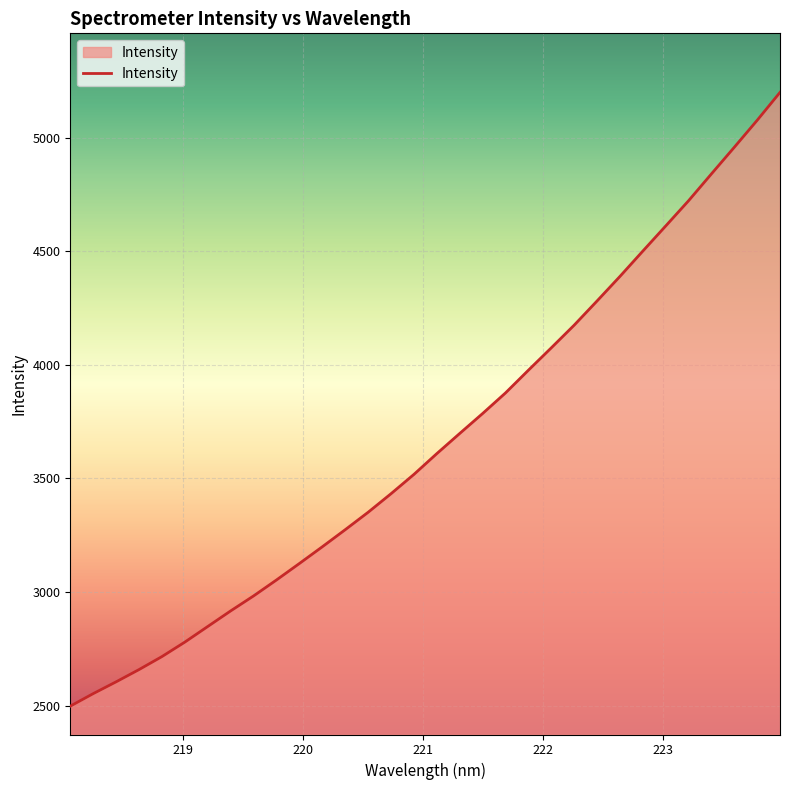

What is the difference between the maximum and minimum values?

2701.7